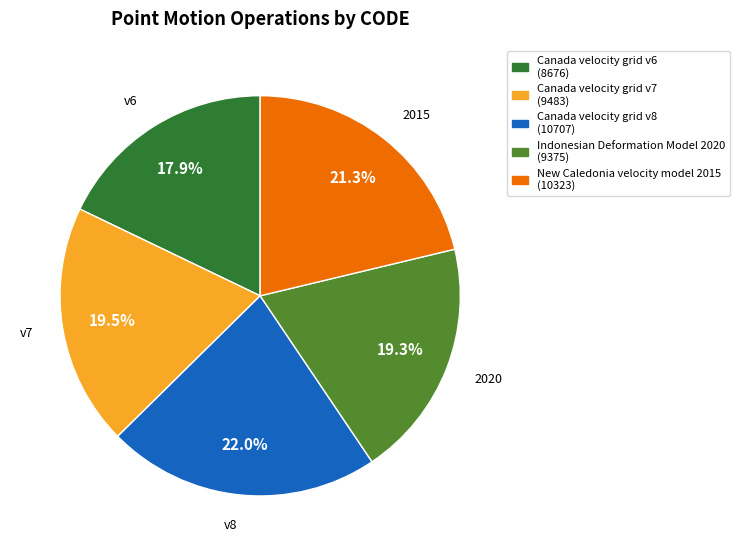

Which category has the biggest portion of the pie?

Canada velocity grid v8